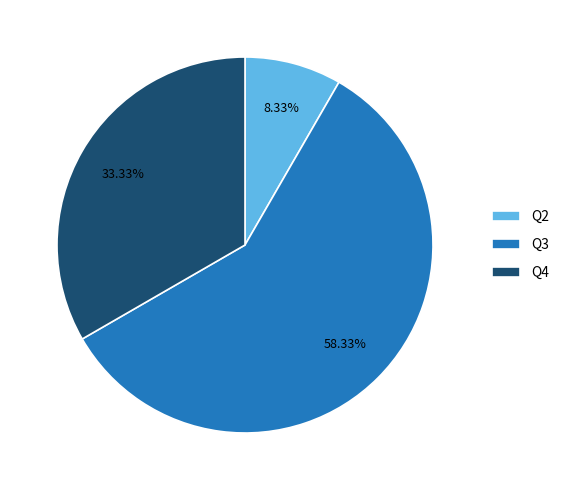

Combined, do Q3 and Q2 account for over 50%?

Yes